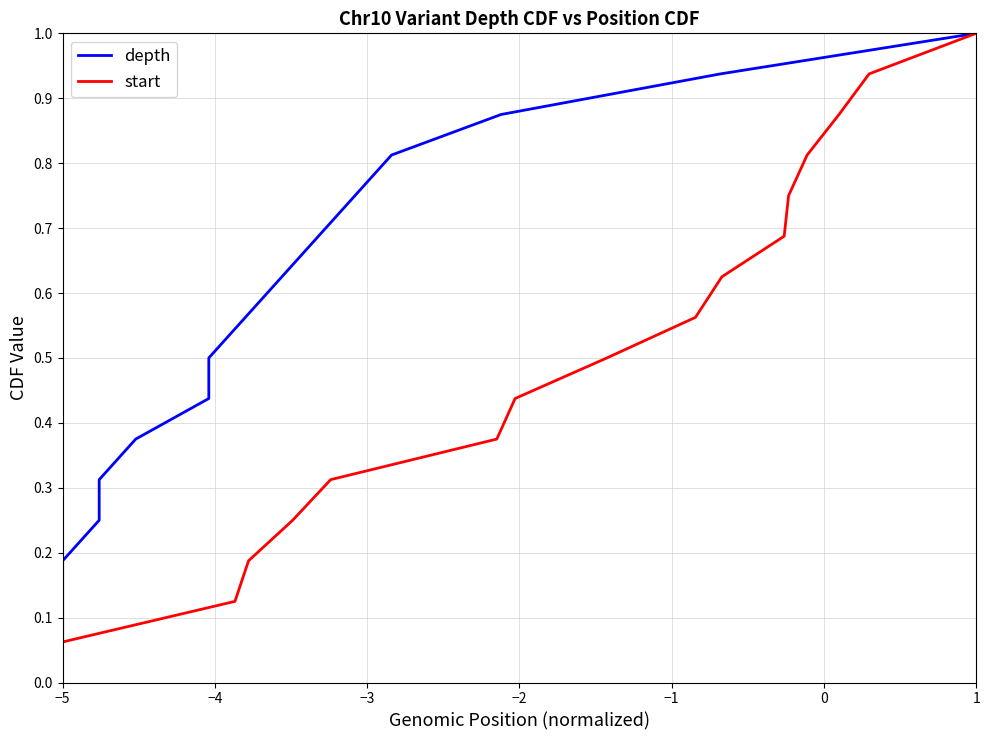

Which category has the highest value in the start series?

1